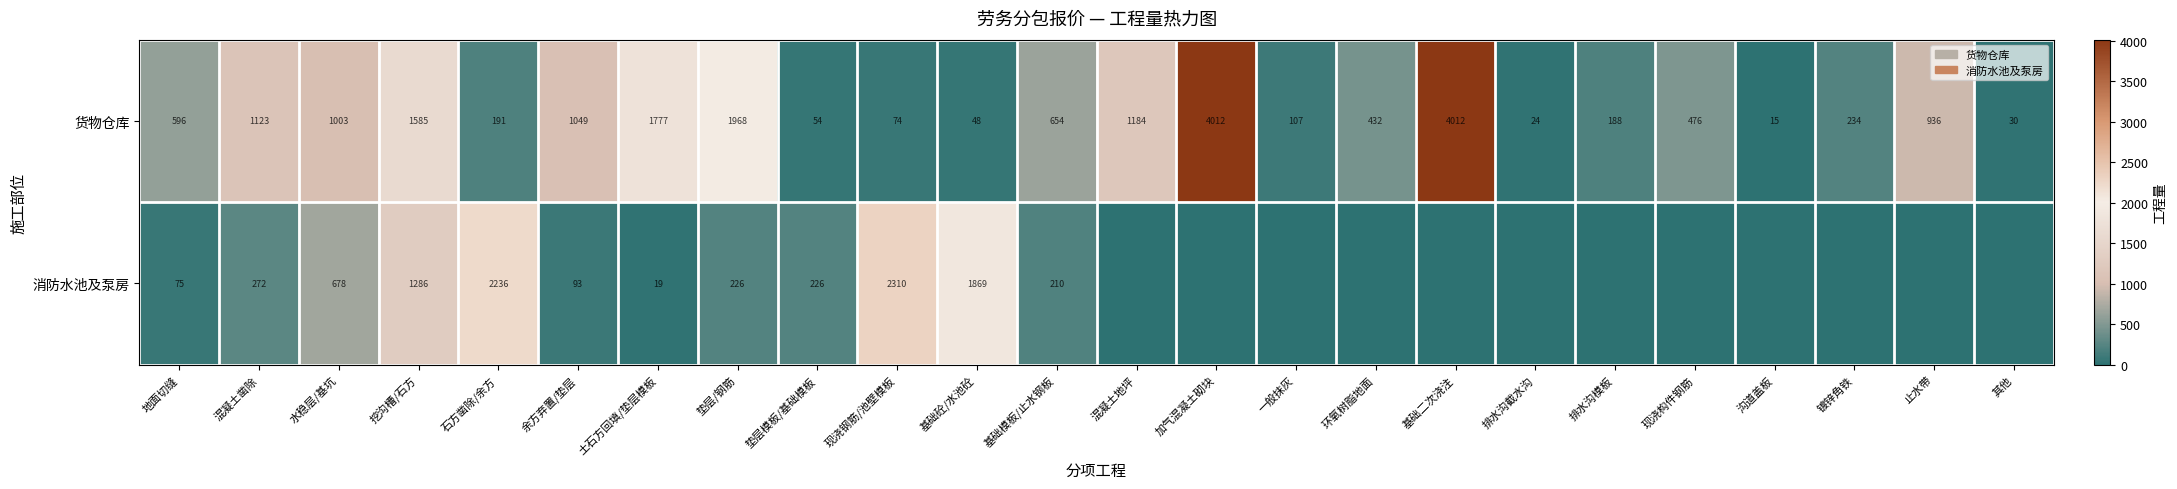

How many values in the 货物仓库 series are below 596?

12